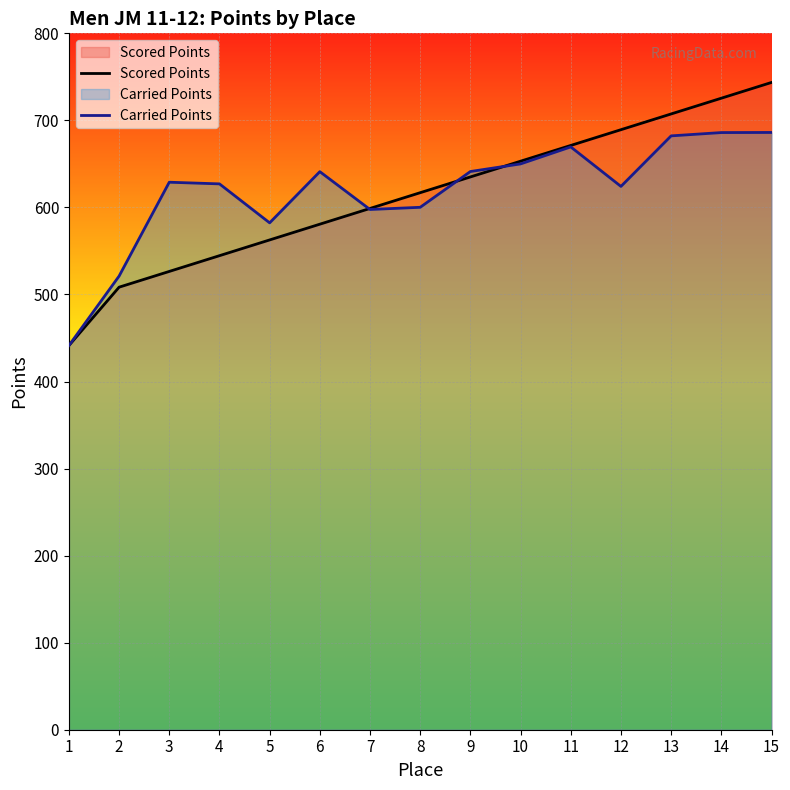

At which category is the sum across all series the highest?

15